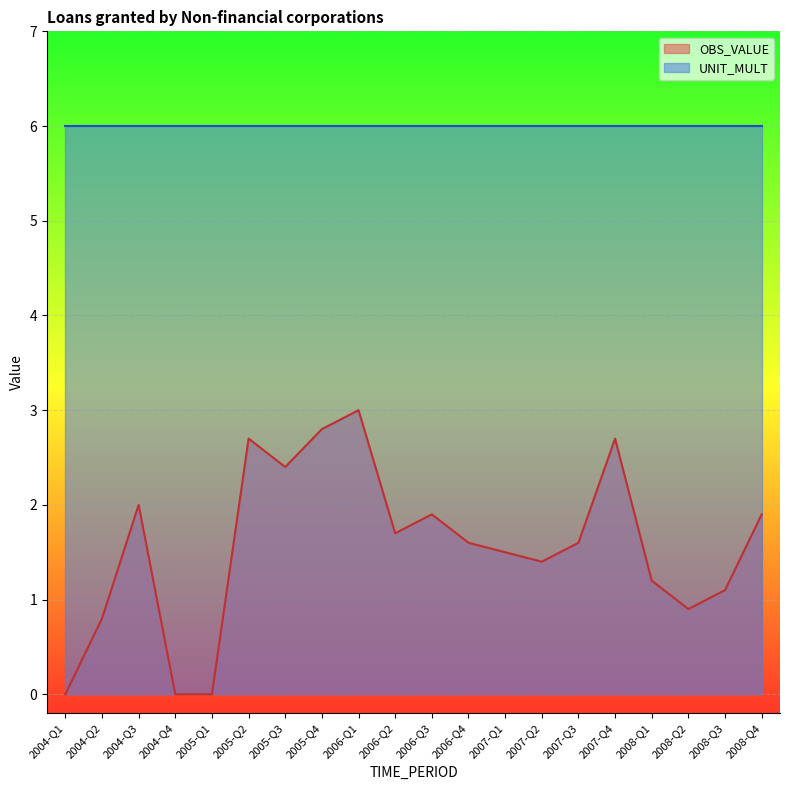

How many interior local peaks (higher than both neighbors) does the data have?

5